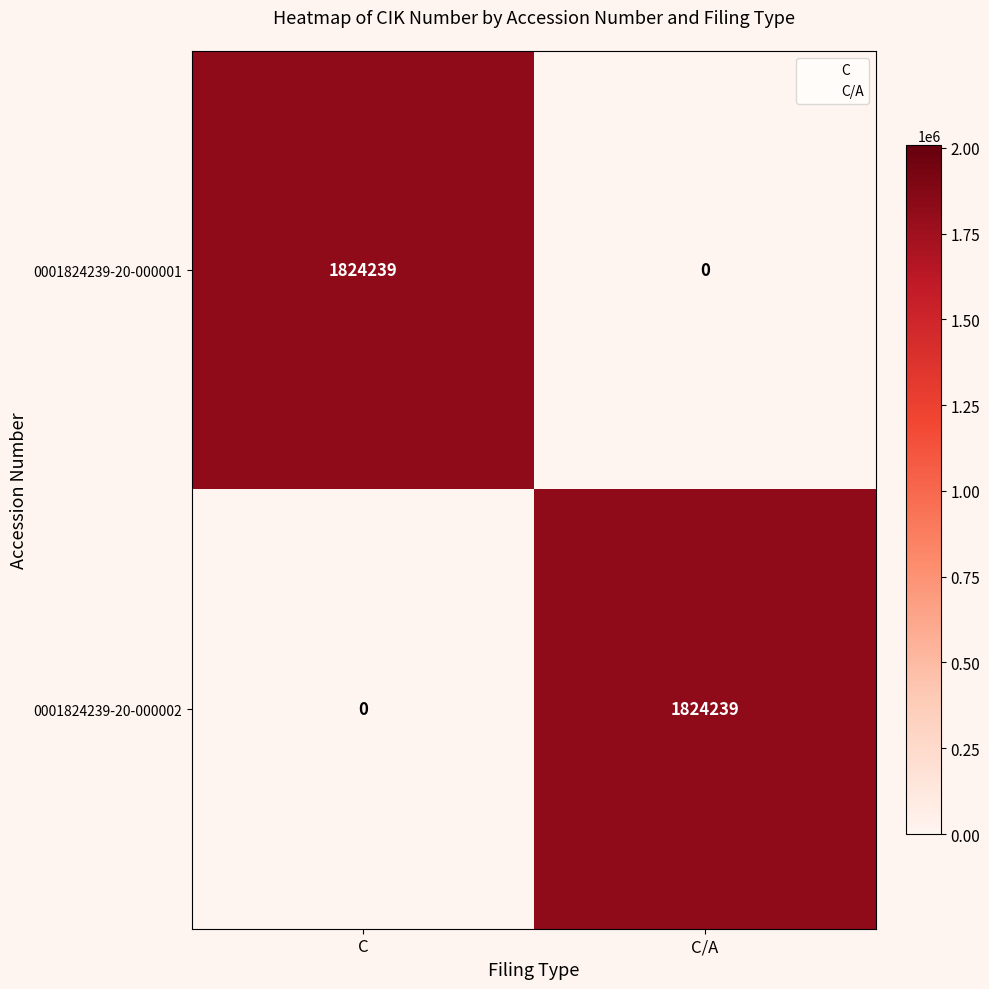

Count the number of data series in this chart.

2